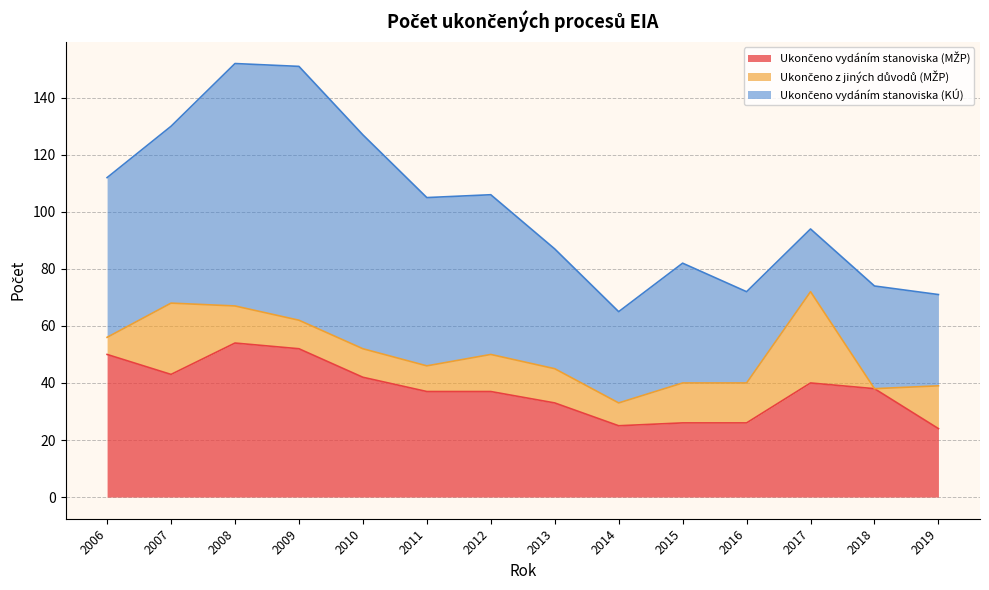

Where is the first local minimum for Ukončeno vydáním stanoviska (KÚ)?

2014